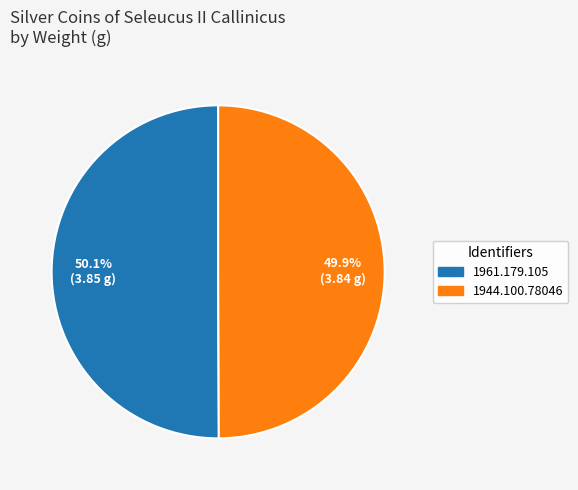

Is there any slice that represents more than half of the pie?

Yes